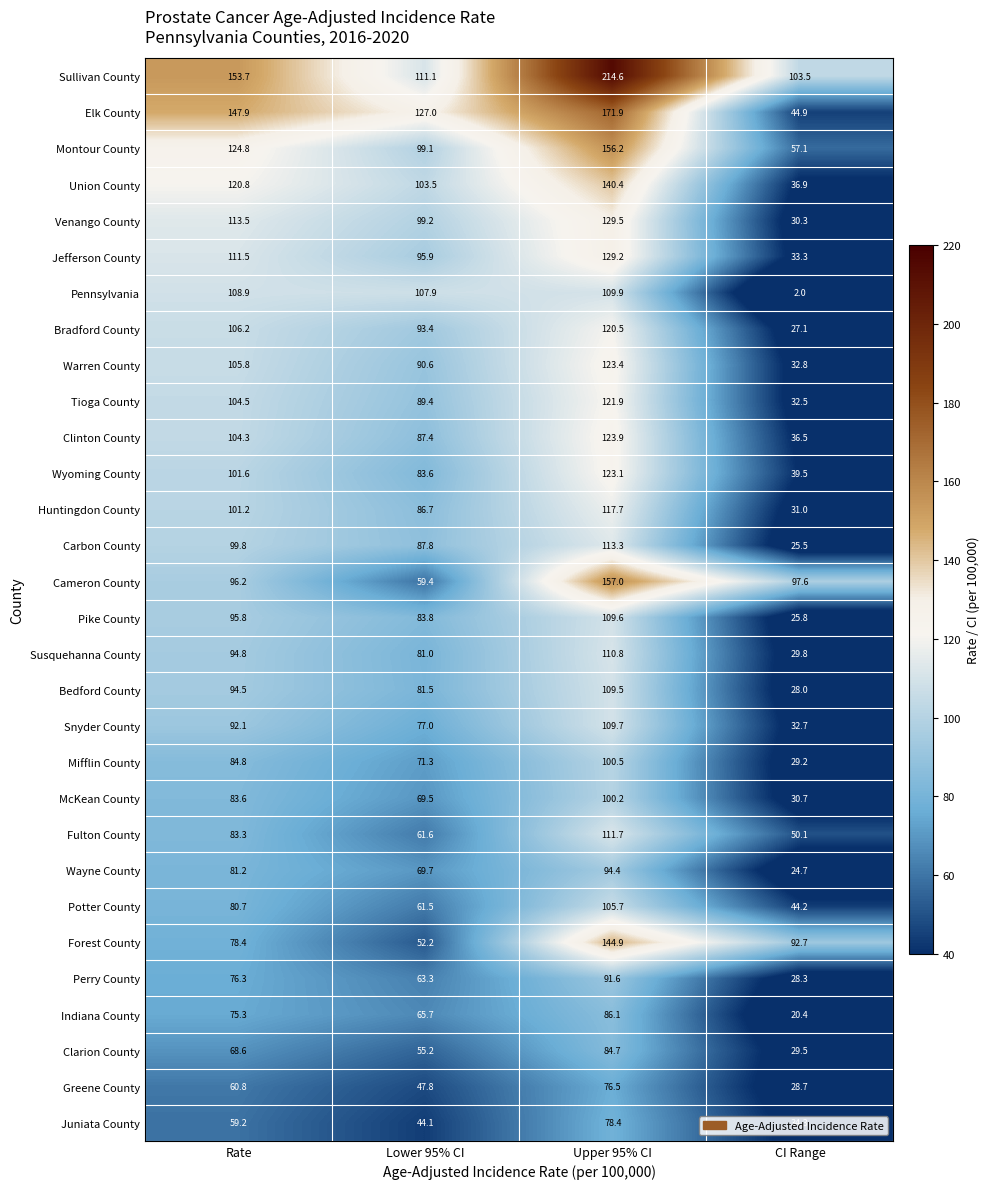

What is the difference between the maximum and minimum values in the Jefferson County series?

95.9